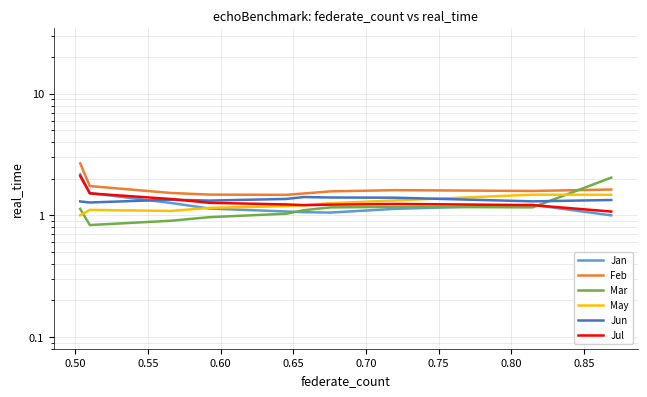

Where do May and Jun first cross each other?

0.80 and 0.85